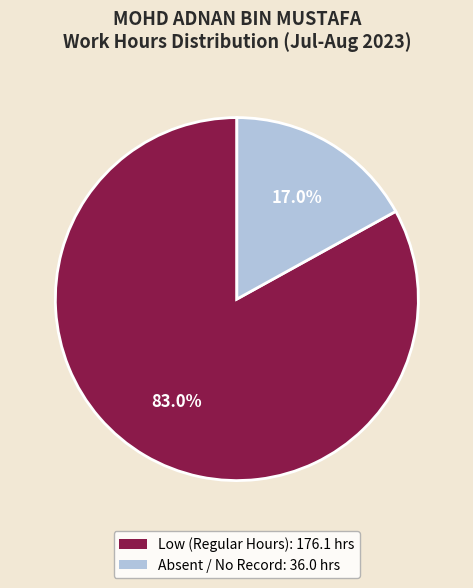

Does any single category account for the majority?

Yes